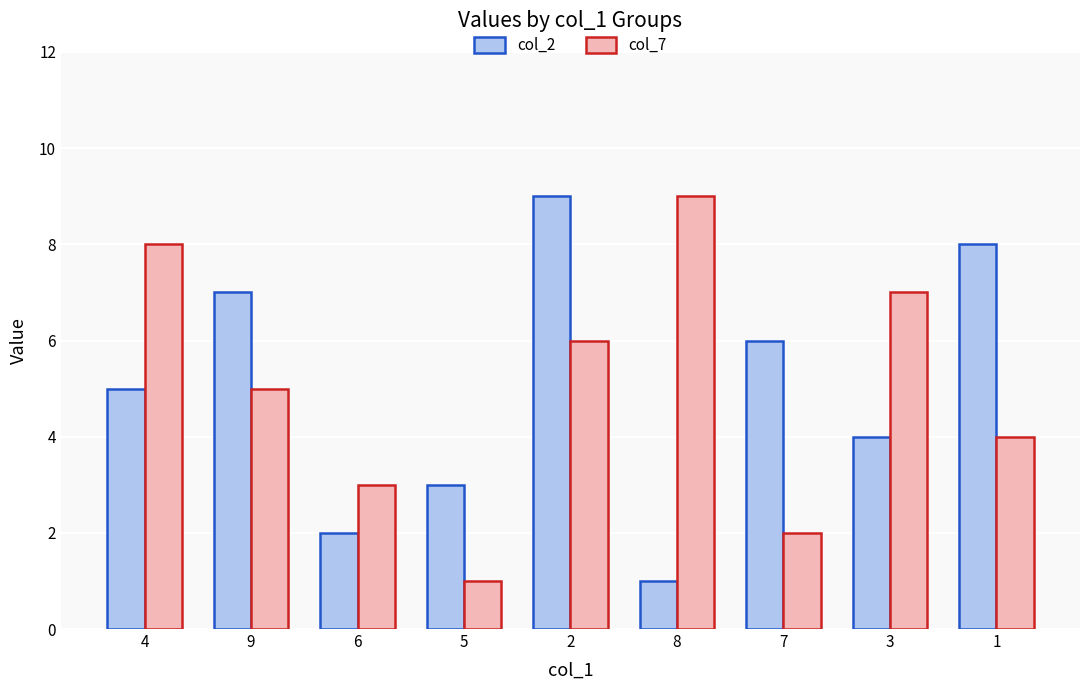

What is the label of the 6th bar from the right?

5